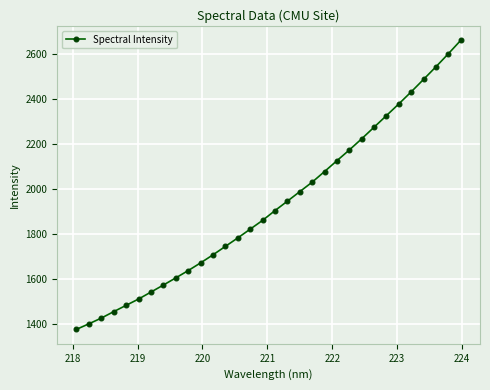

What is the difference between the maximum and minimum values?

1282.4